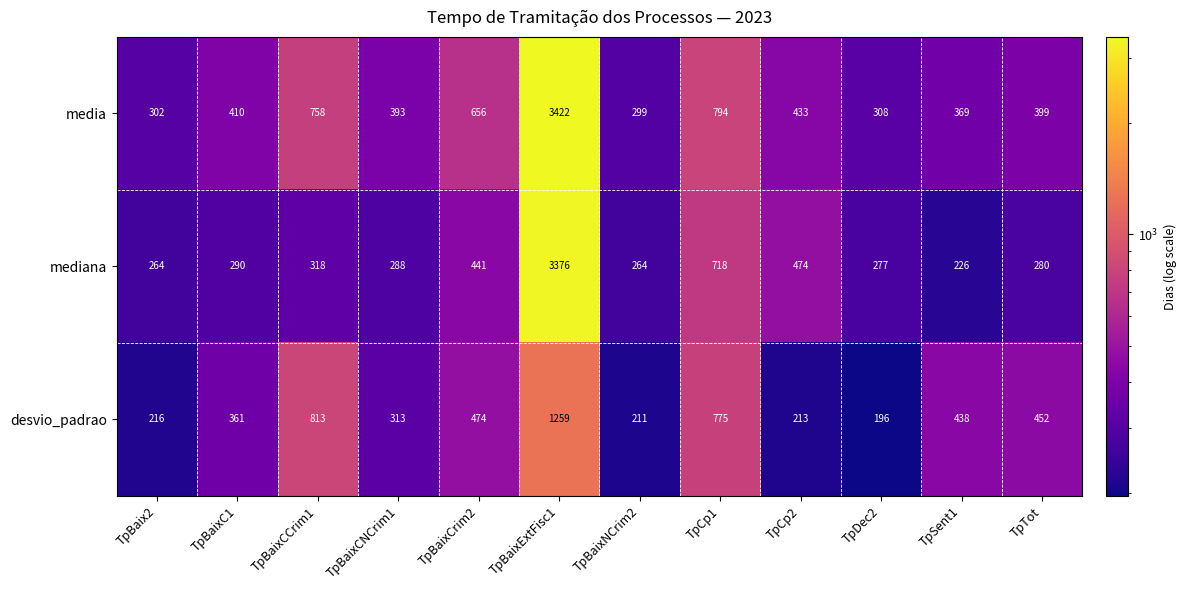

Which label corresponds to the largest value in the chart?

TpBaixExtFisc1